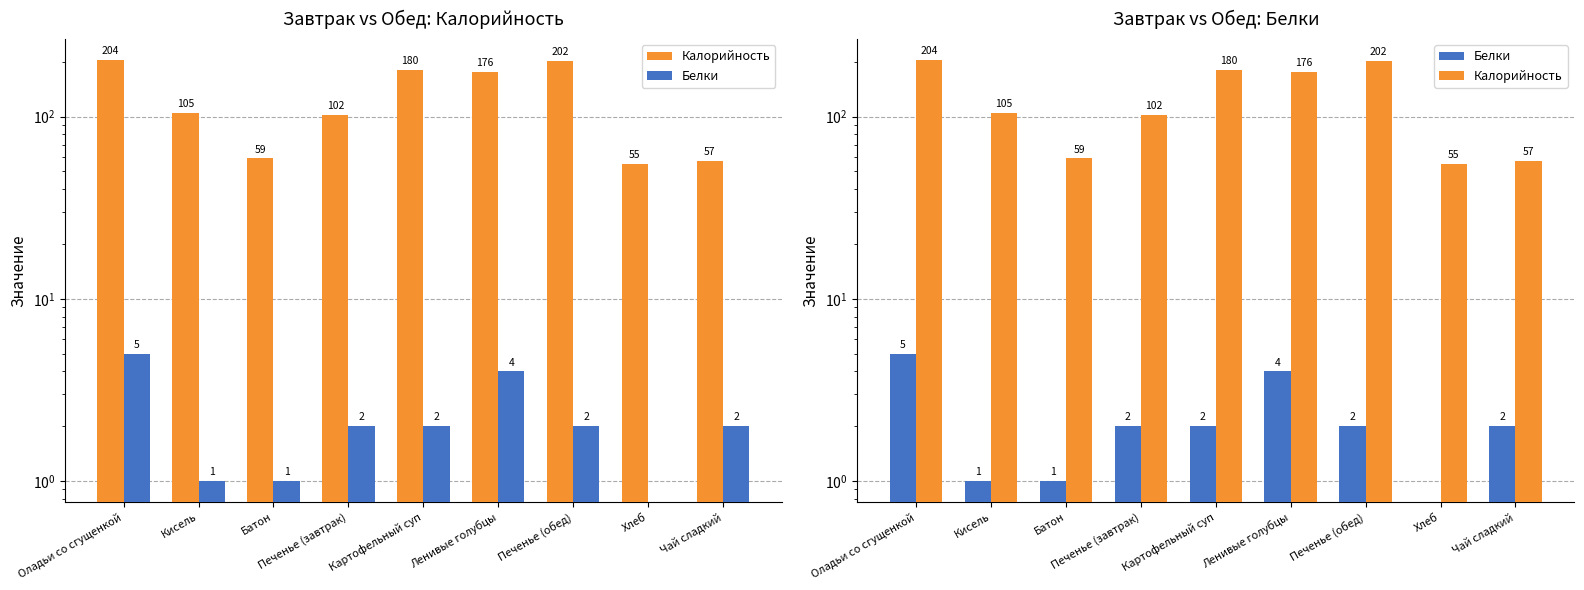

Reading left to right, transcribe all the data shown in this chart.

Калорийность: Оладьи со сгущенкой=204	Кисель=105	Батон=59	Печенье (завтрак)=102	Картофельный суп=180	Ленивые голубцы=176	Печенье (обед)=202	Хлеб=55	Чай сладкий=57
Белки: Оладьи со сгущенкой=5	Кисель=1	Батон=1	Печенье (завтрак)=2	Картофельный суп=2	Ленивые голубцы=4	Печенье (обед)=2	Хлеб=0	Чай сладкий=2